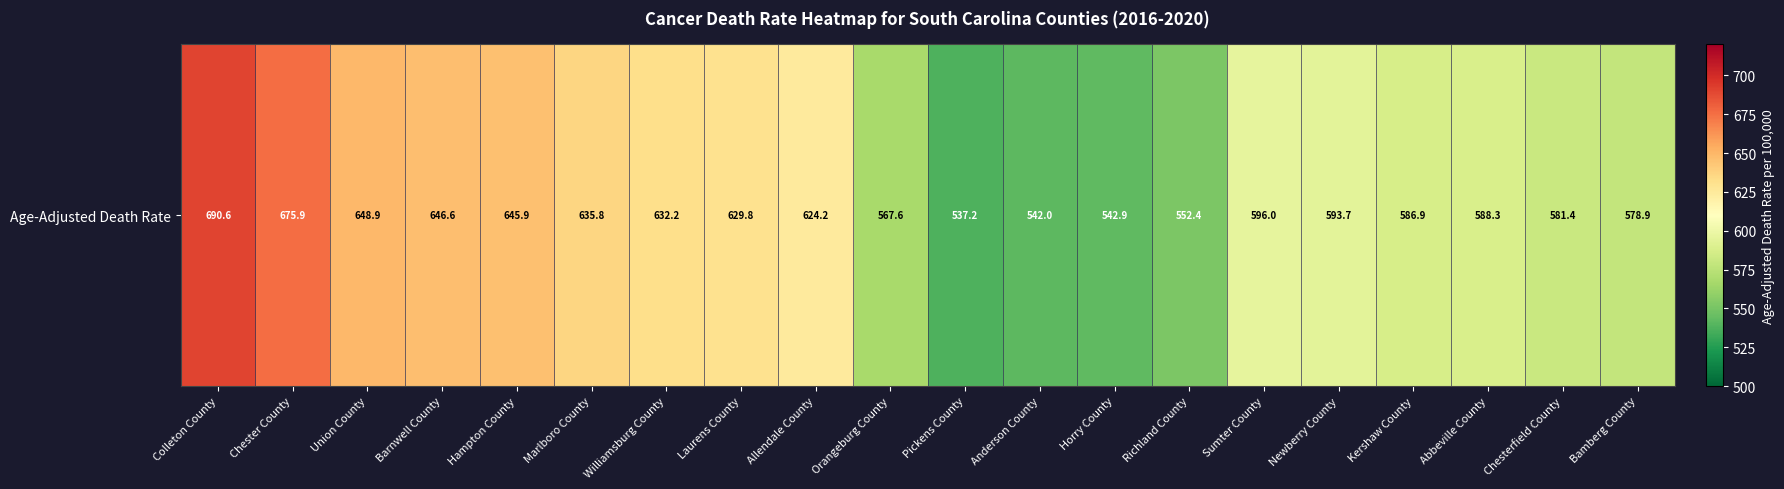

Reading left to right, extract all data points from this chart.

690.6	675.9	648.9	646.6	645.9	635.8	632.2	629.8	624.2	567.6	537.2	542.0	542.9	552.4	596.0	593.7	586.9	588.3	581.4	578.9